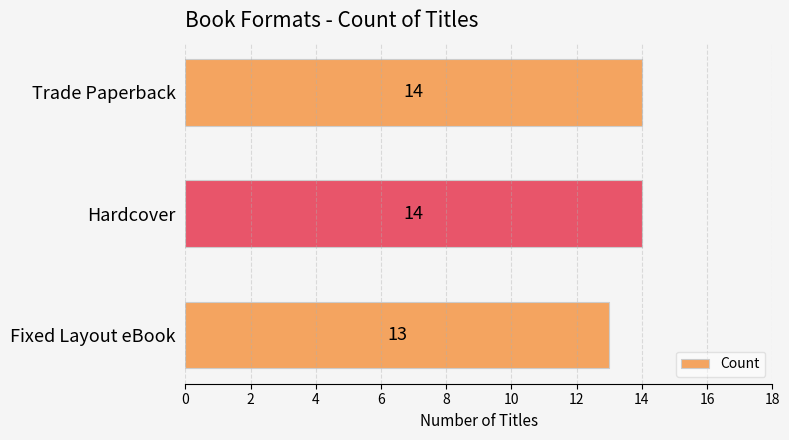

What is the ratio of the value at Trade Paperback to the value at Fixed Layout eBook?

1.1